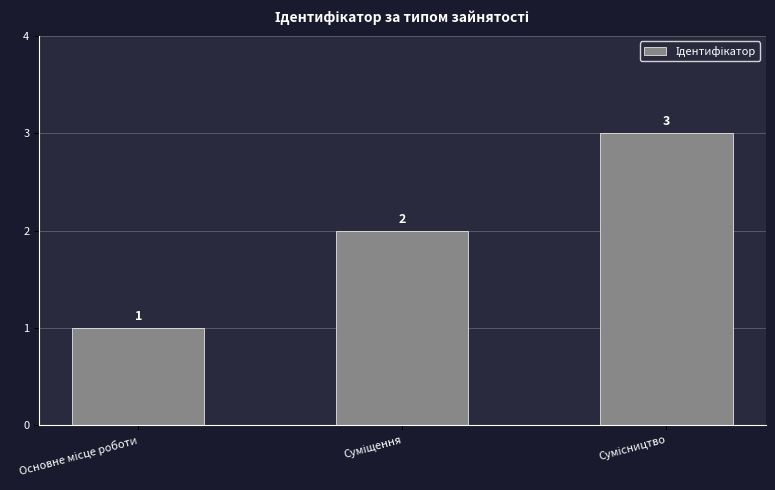

Does the chart contain stacked bars?

No